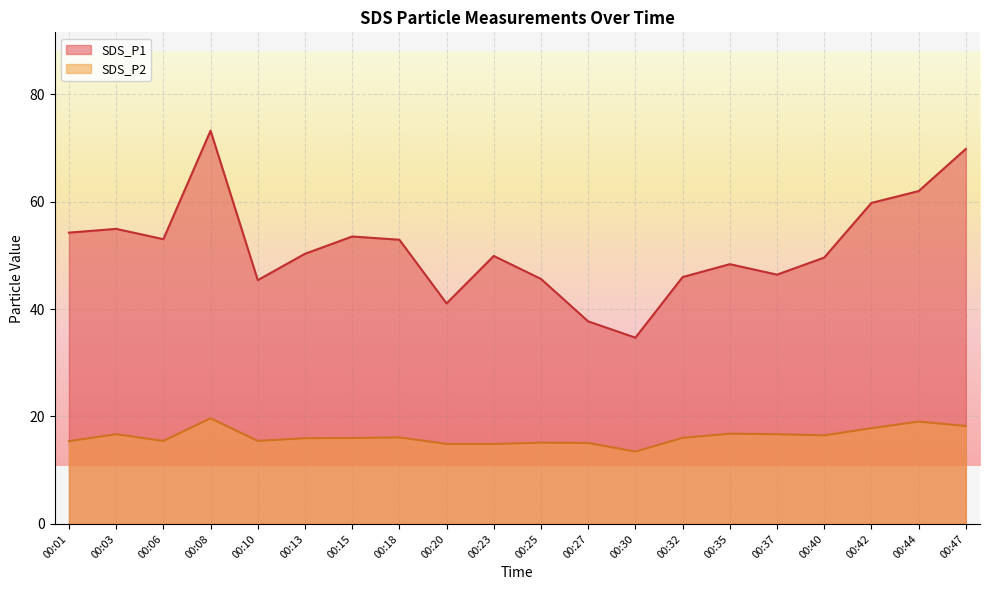

At how many categories does at least one series exceed 63?

2